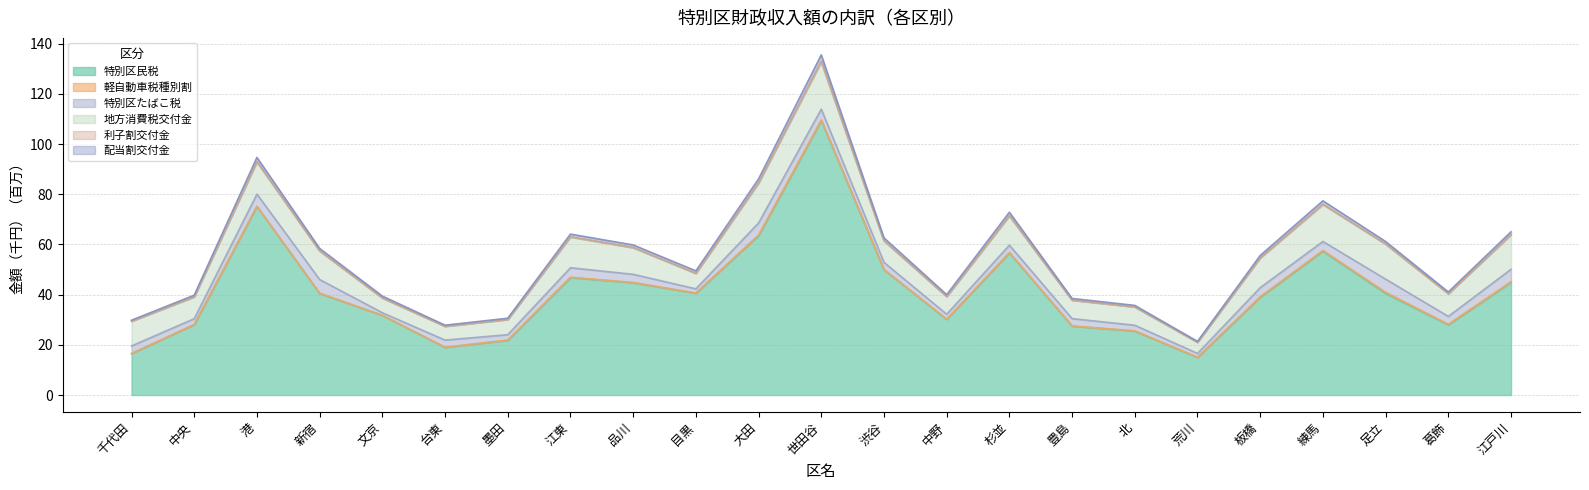

True or false: 利子割交付金 has a value of 114.7 at 港.

False